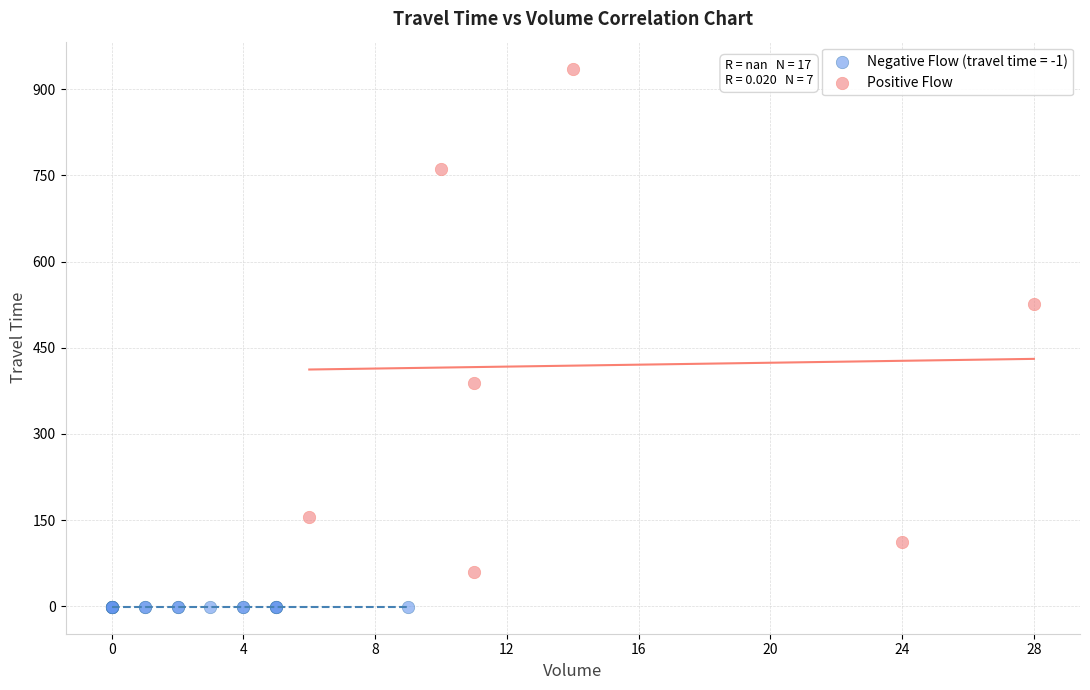

Which series reaches the maximum Y coordinate?

Positive Flow